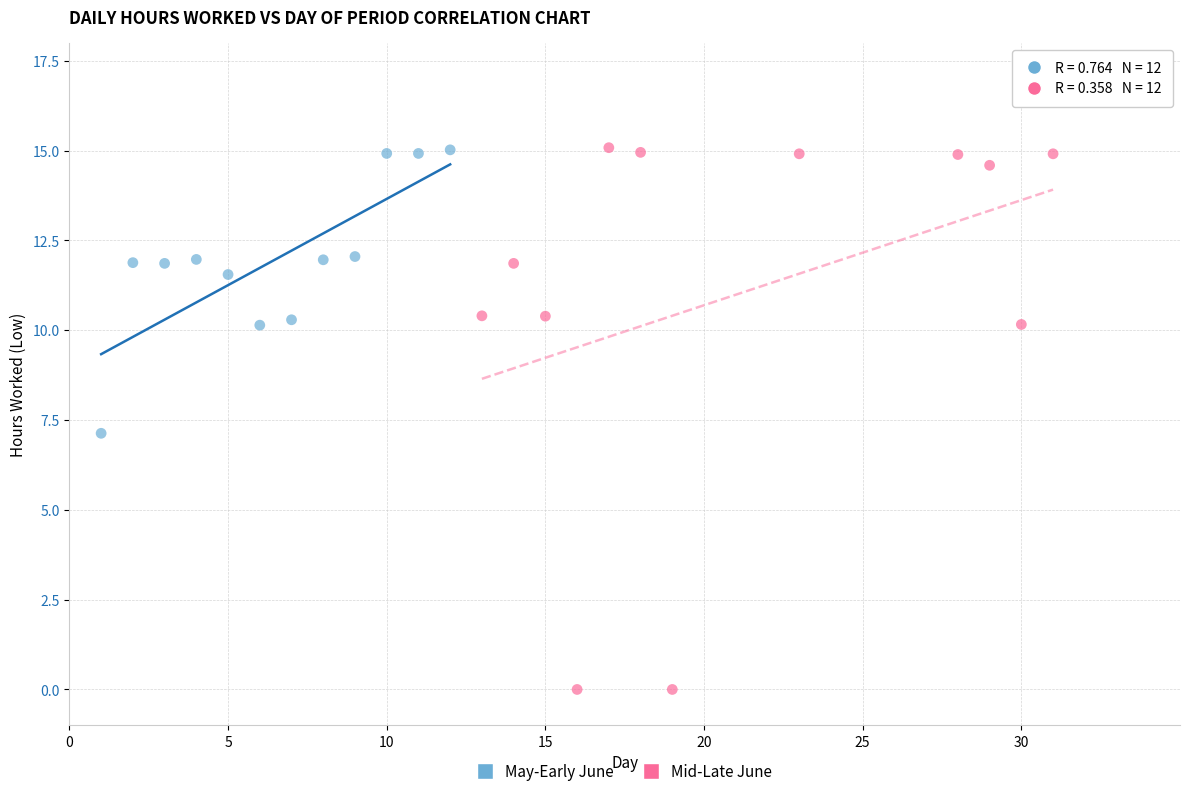

Which series contains the lowest Y value?

Mid-Late June